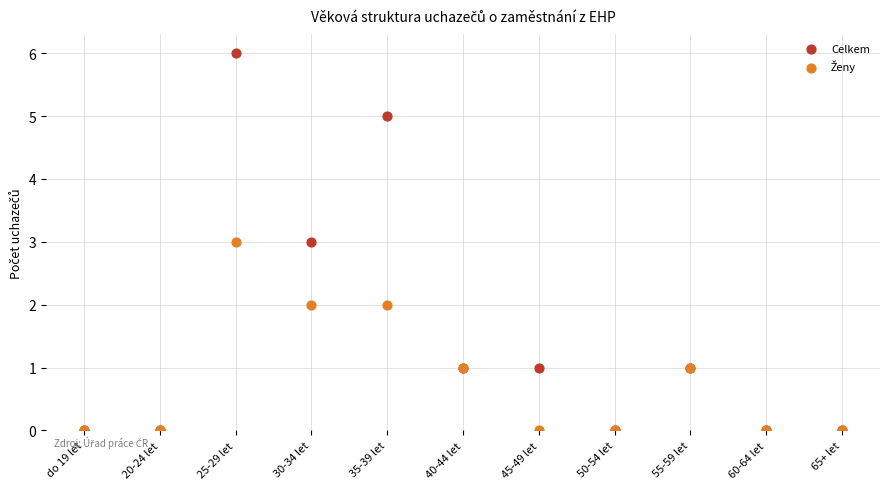

Which series has the widest spread of Y values?

Celkem